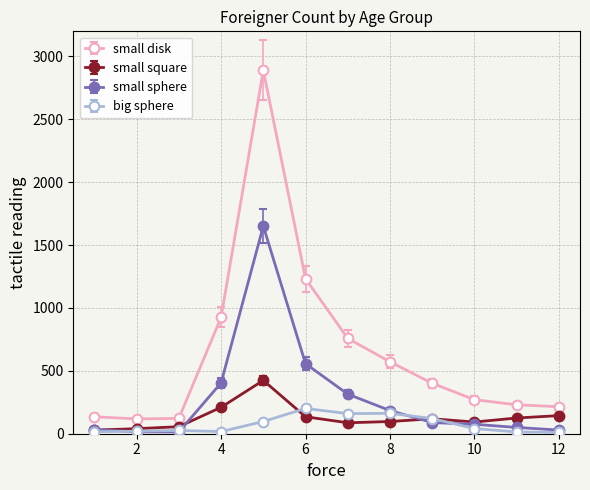

True or false: small square and small disk cross at least once.

False